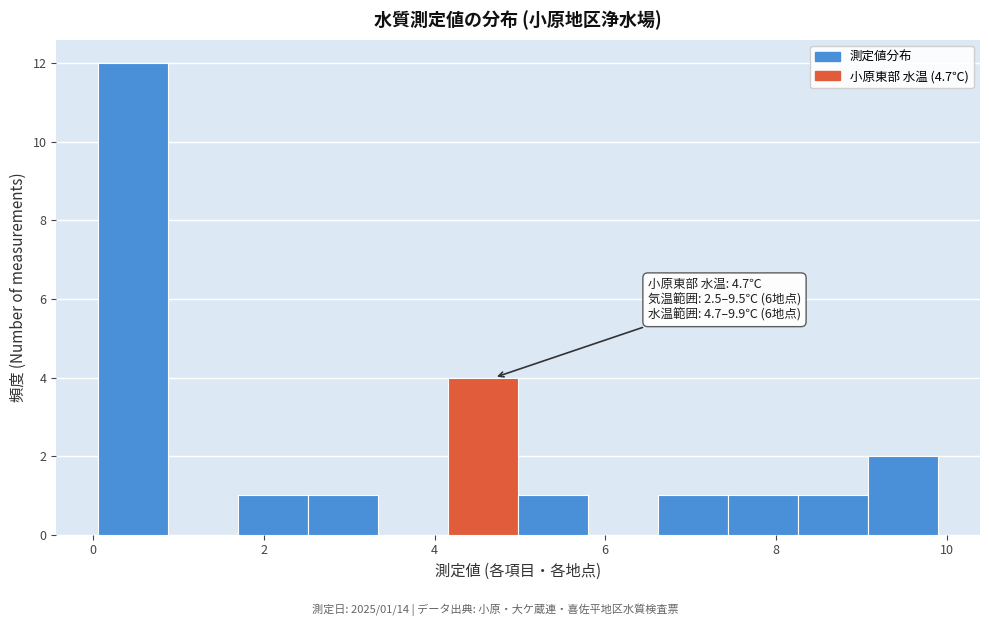

Which range on the x-axis has the tallest bar?

0.06 to 0.88